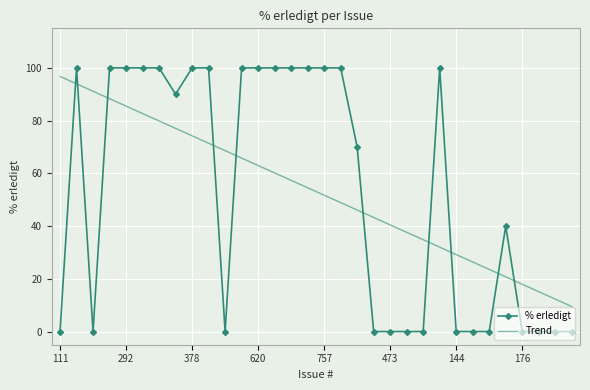

Reading left to right, extract all data points from this chart.

% erledigt: 0.0	100.0	0.0	100.0	100.0	100.0	100.0	90.0	100.0	100.0	0.0	100.0	100.0	100.0	100.0	100.0	100.0	100.0	70.0	0.0	0.0	0.0	0.0	100.0	0.0	0.0	0.0	40.0	0.0	0.0	0.0	0.0
Trend: 96.8	93.9	91.1	88.3	85.5	82.7	79.9	77.1	74.2	71.4	68.6	65.8	63.0	60.2	57.3	54.5	51.7	48.9	46.1	43.3	40.5	37.6	34.8	32.0	29.2	26.4	23.6	20.7	17.9	15.1	12.3	9.5